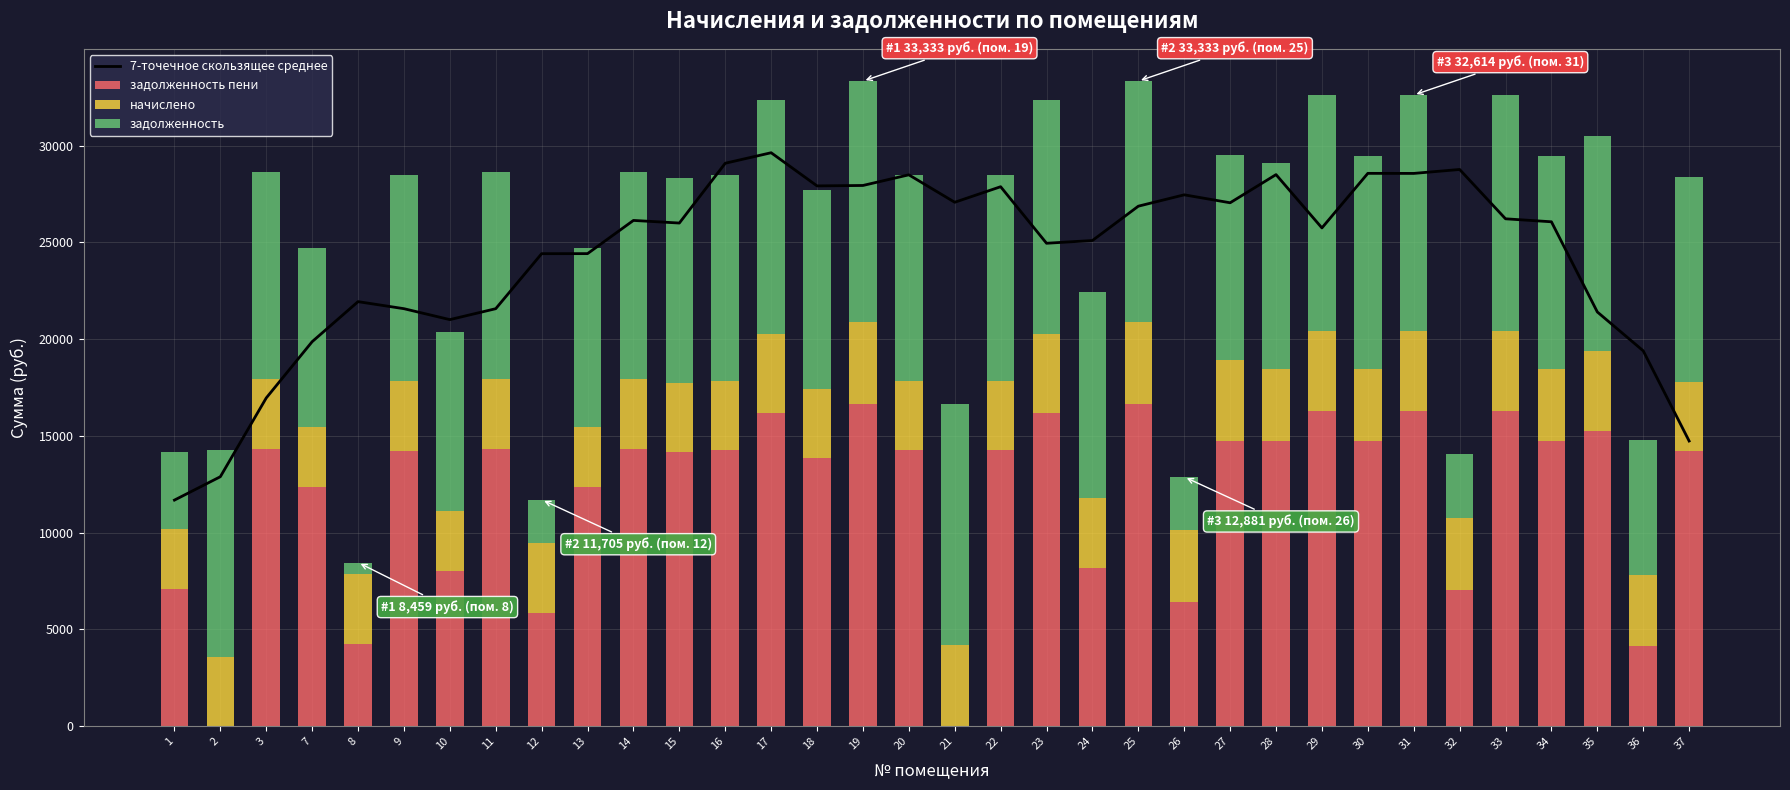

Which category has the lowest value in the 7-точечное скользящее среднее series?

1